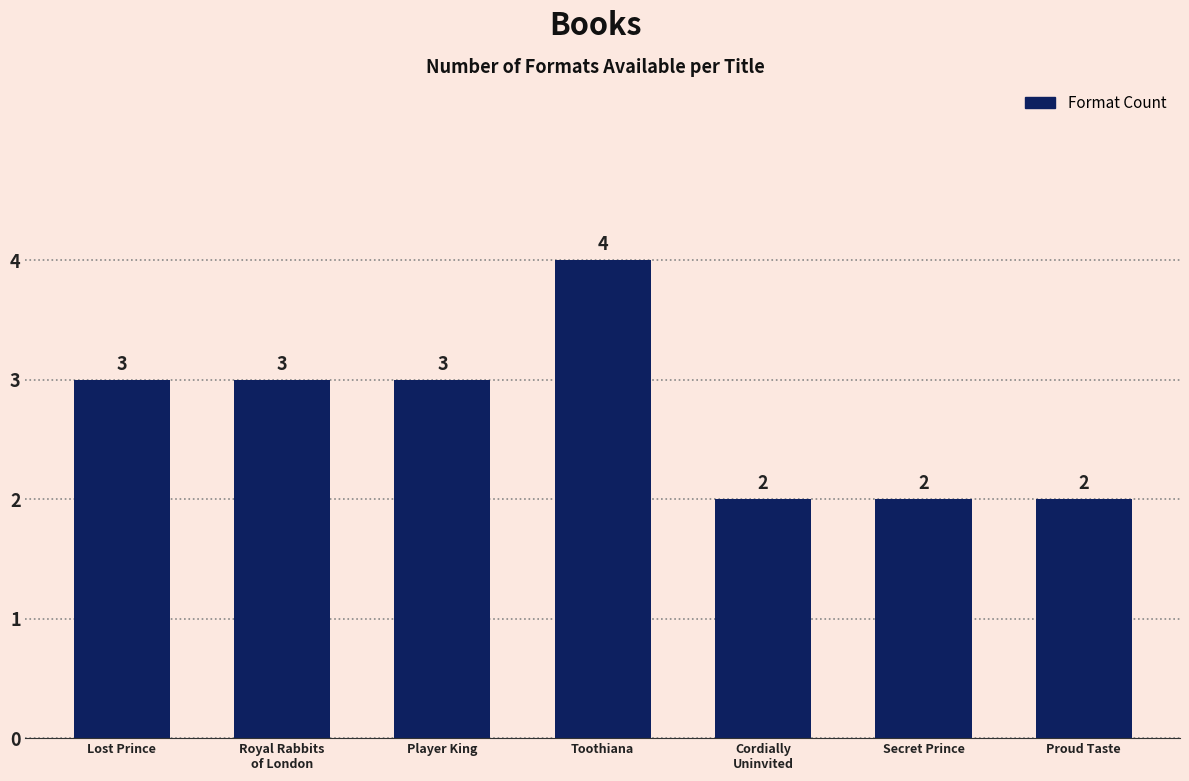

Reading left to right, list all the values displayed in this chart.

3	3	3	4	2	2	2